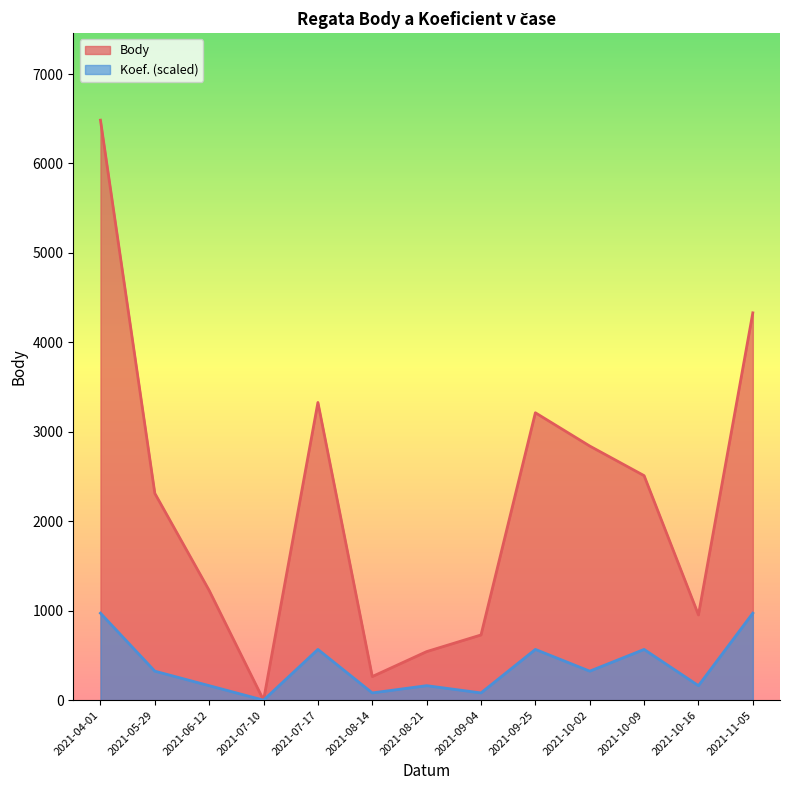

Which category has the lowest value across all series?

2021-07-10